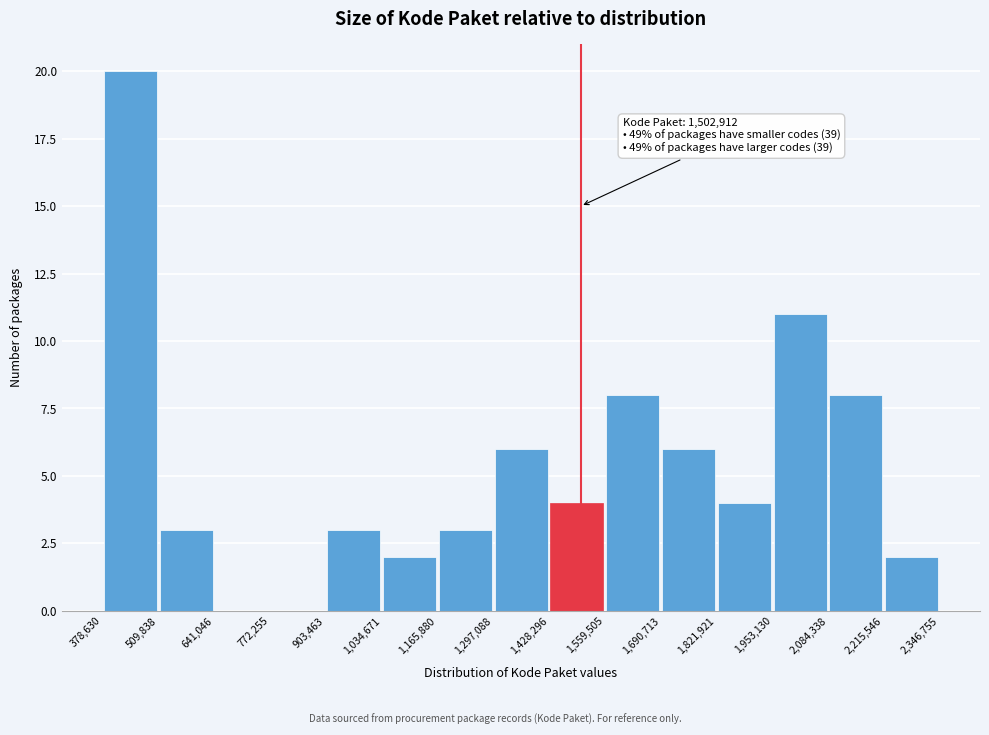

Over which range of the x-axis is the bar tallest?

378,630 to 509,838